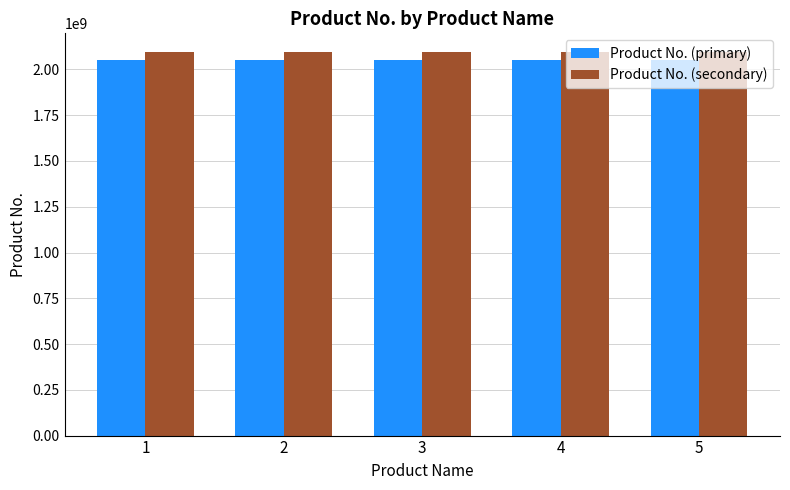

The Product No. (secondary) series shows 2092504228.7 at 3. True or false?

True